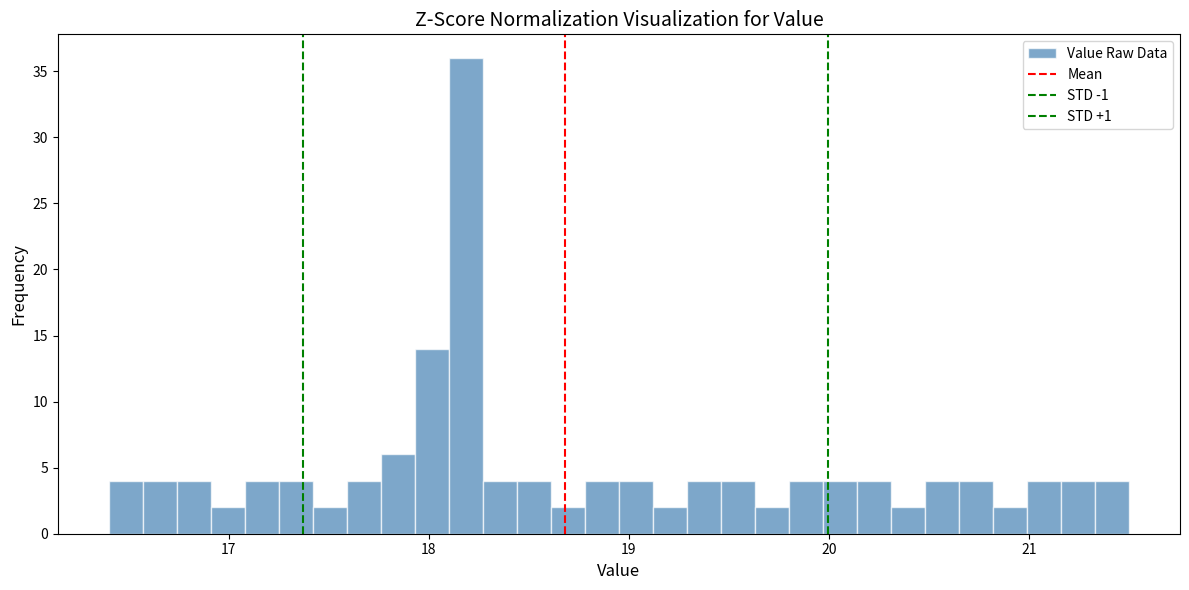

Around what value on the x-axis is the tallest bar? Give the approximate position of its centre, as read against the axis.

18.2